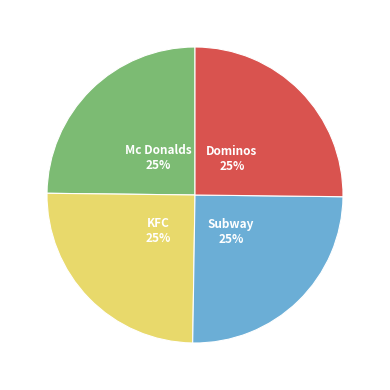

How many segments does this pie chart have?

4